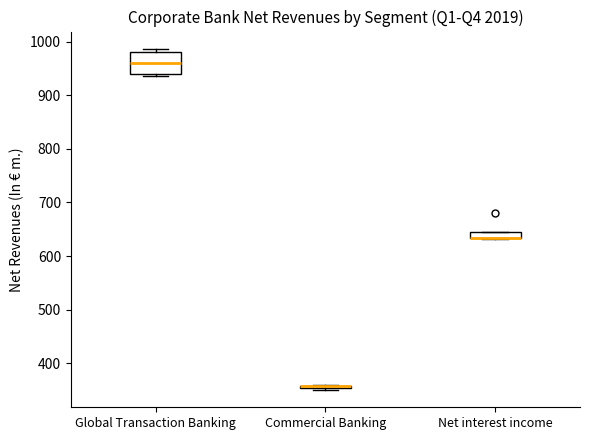

Comparing the boxes themselves (not the whiskers), which one is the tallest?

Global Transaction Banking